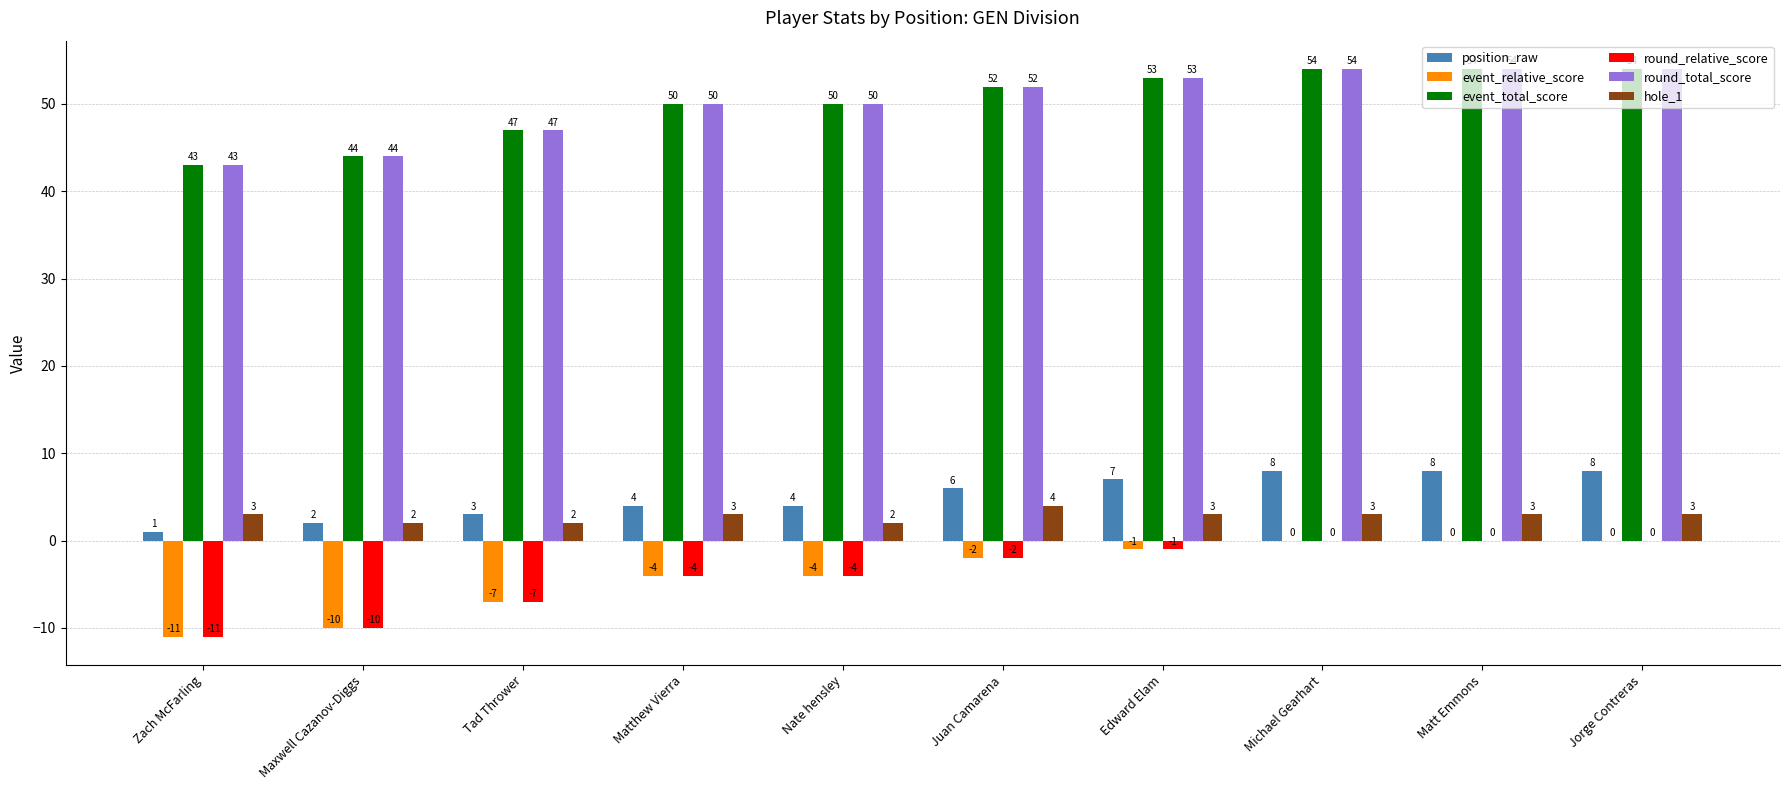

What is the total value across all series at Edward Elam?

114